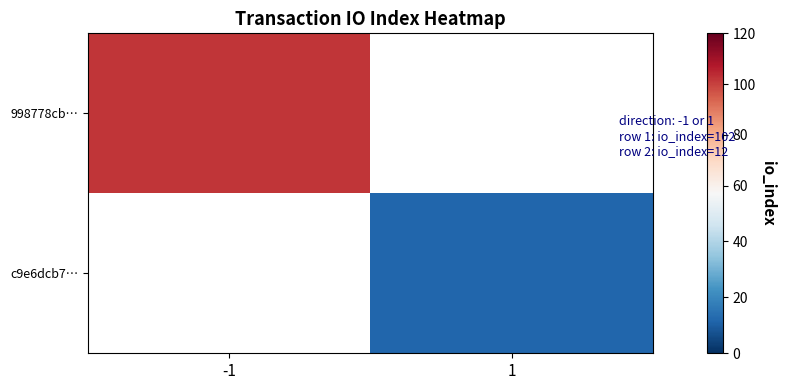

At which label does 998778cb… reach its peak?

-1